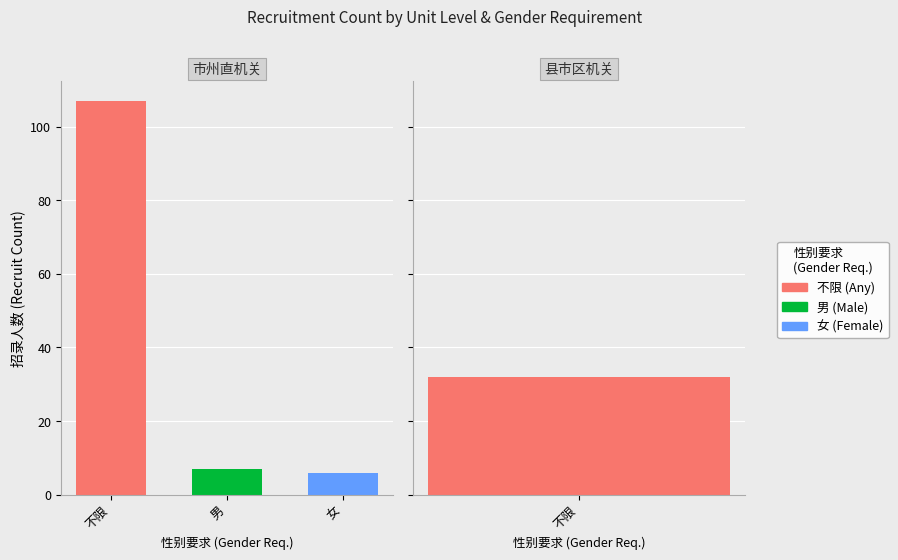

How many series are shown in this chart?

3